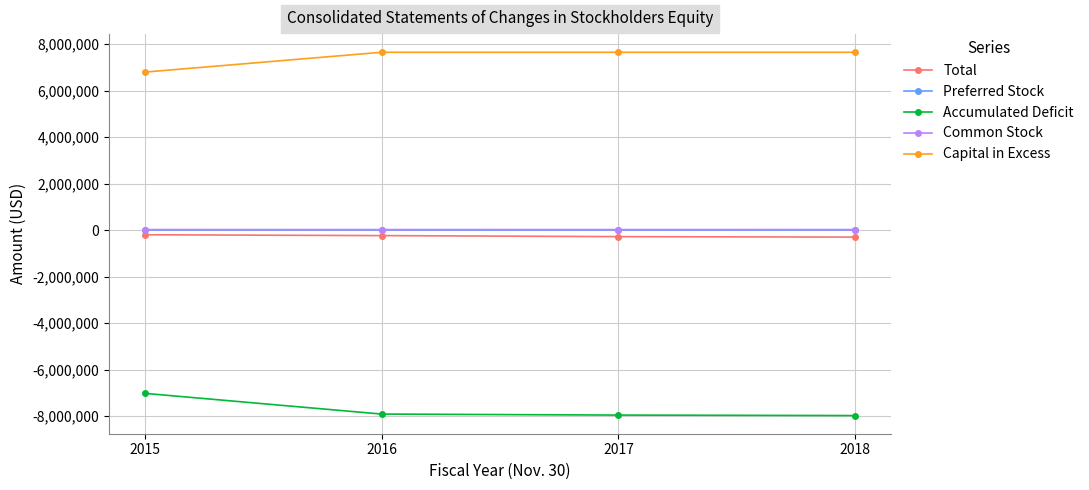

Read the Capital in Excess value at 2018, to the nearest 100.

7646300